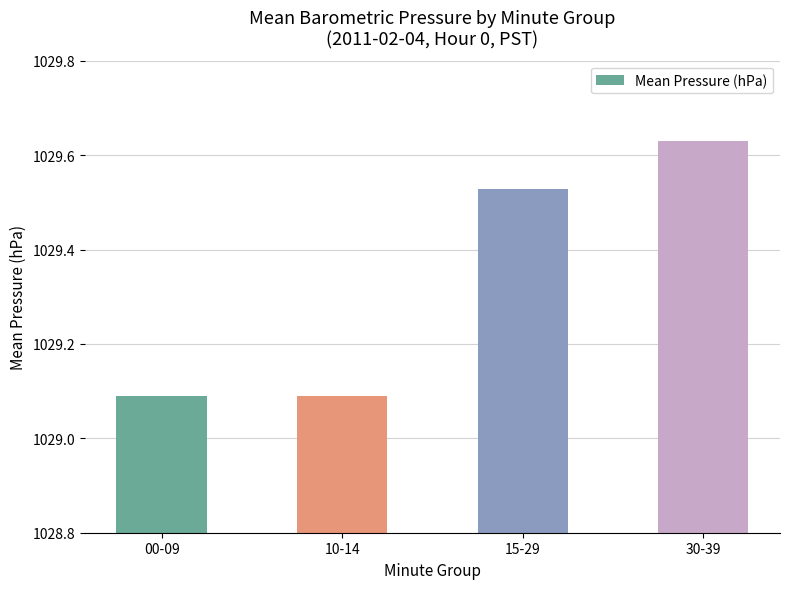

Count the values in the range 1029 to 1030.

4